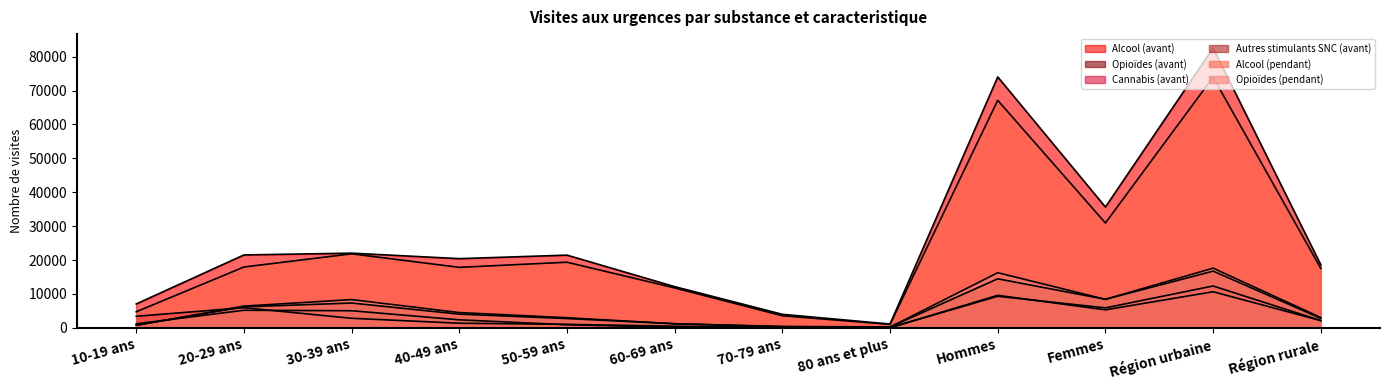

Count the number of data series in this chart.

6